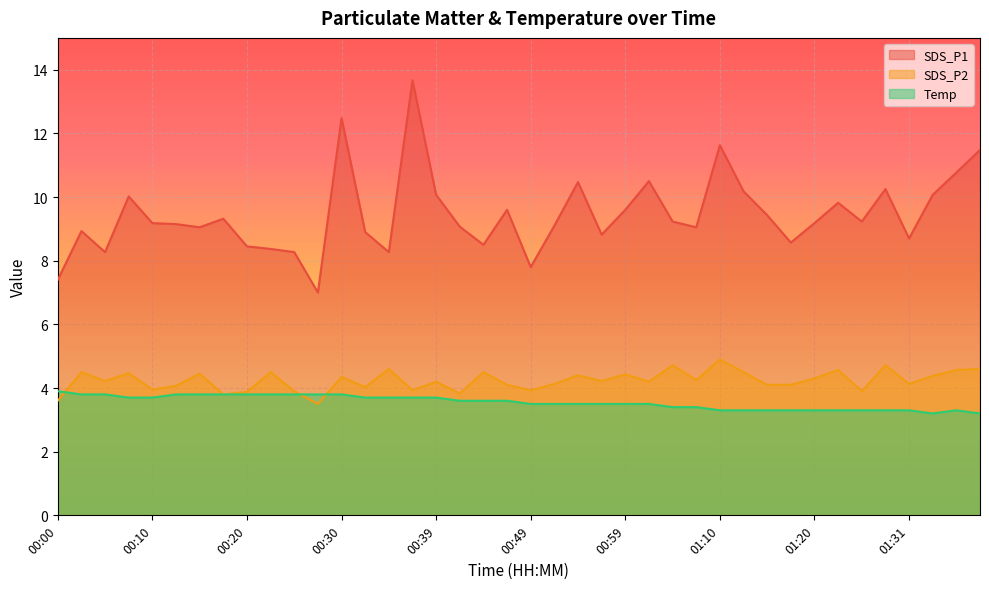

True or false: SDS_P2 and SDS_P1 intersect in this chart.

False